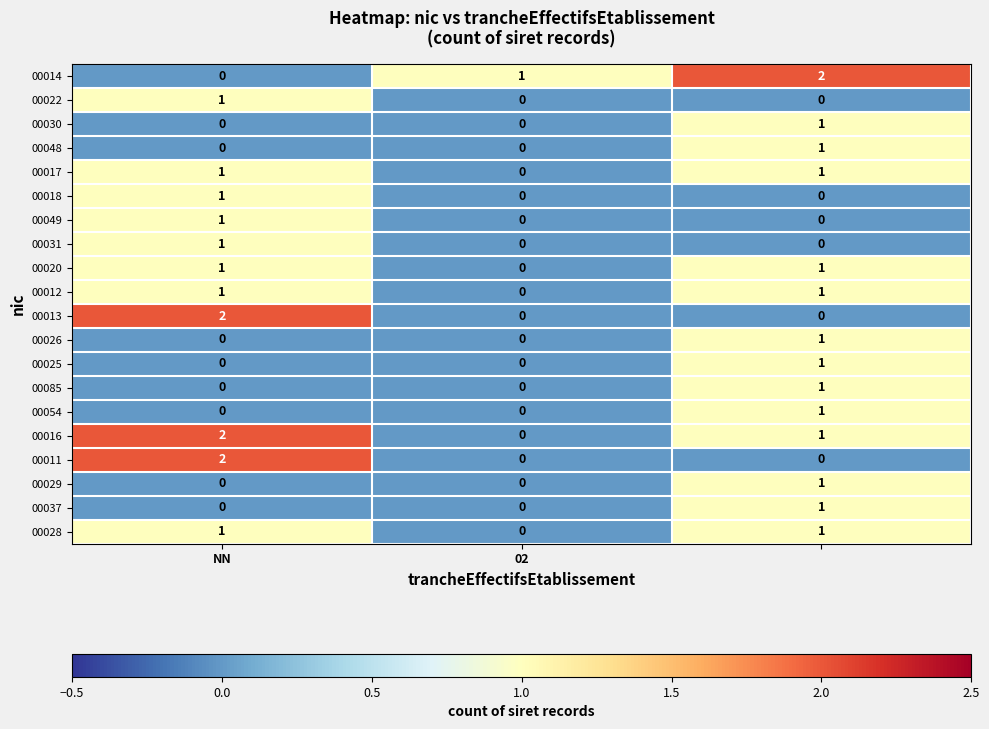

What is the sum of all 00014 values?

3